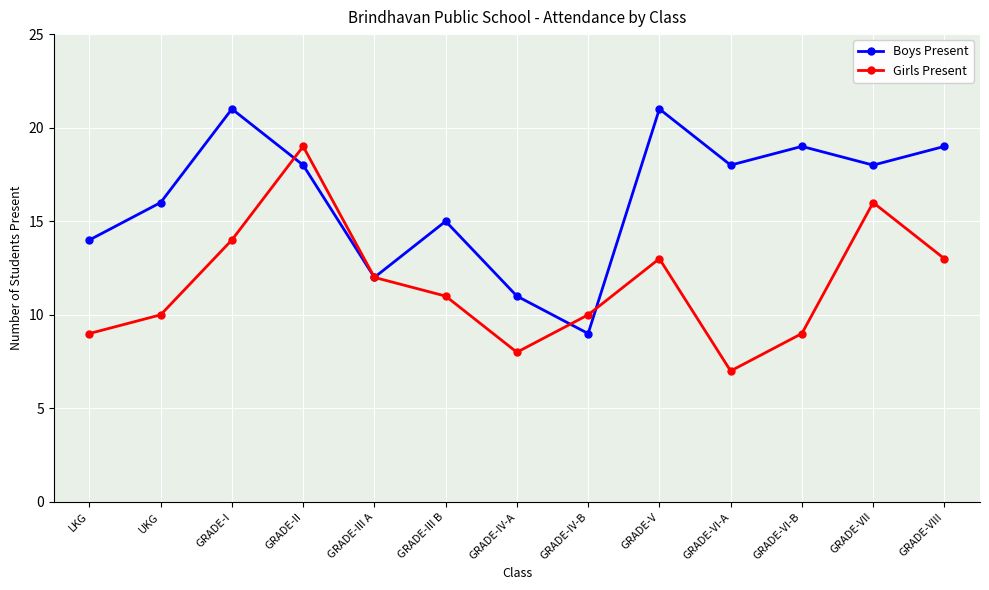

How many interior local valleys does the Girls Present series have?

2